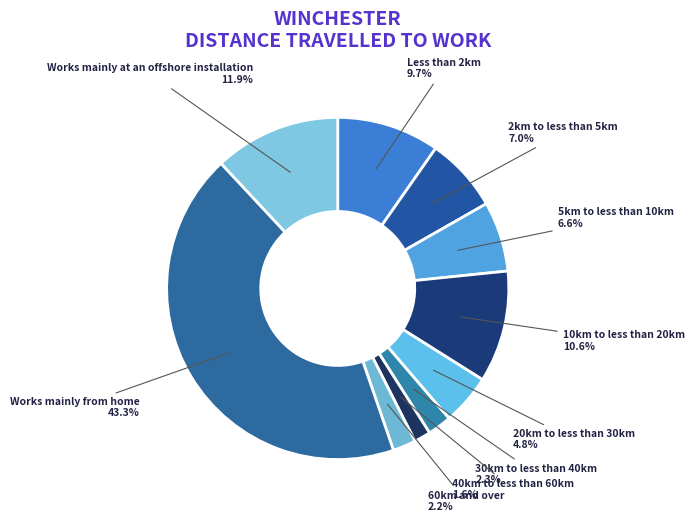

What percentage is the 20km to less than 30km slice, to the nearest percent?

5%